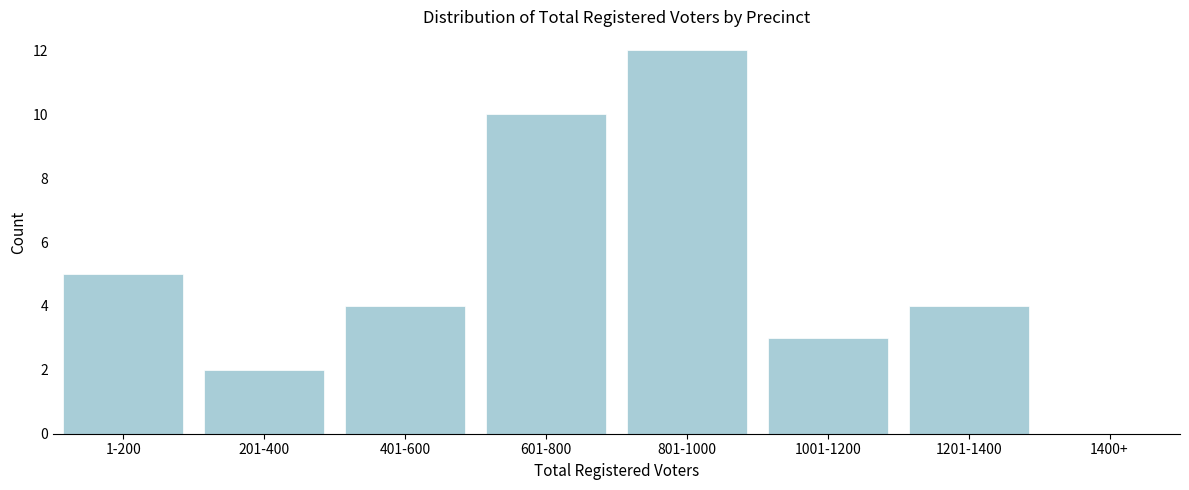

Reading left to right, extract all data points from this chart.

1-200=5	201-400=2	401-600=4	601-800=10	801-1000=12	1001-1200=3	1201-1400=4	1400+=0